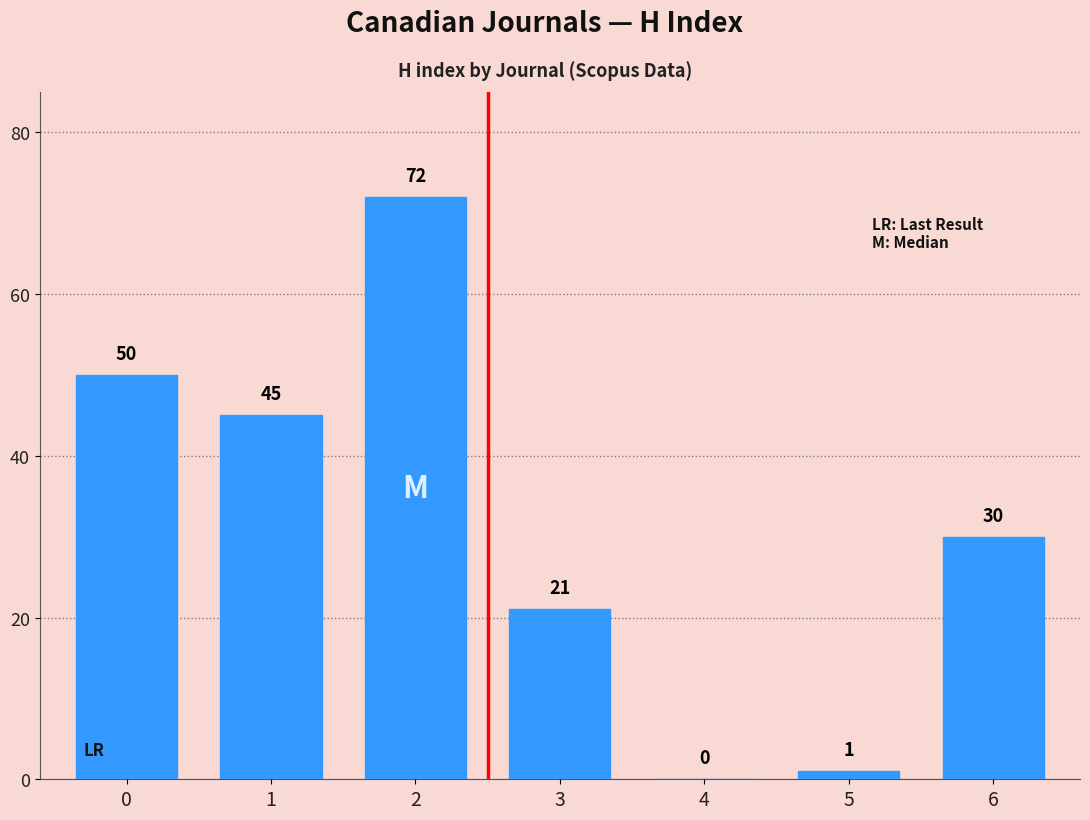

What is the average value?

31